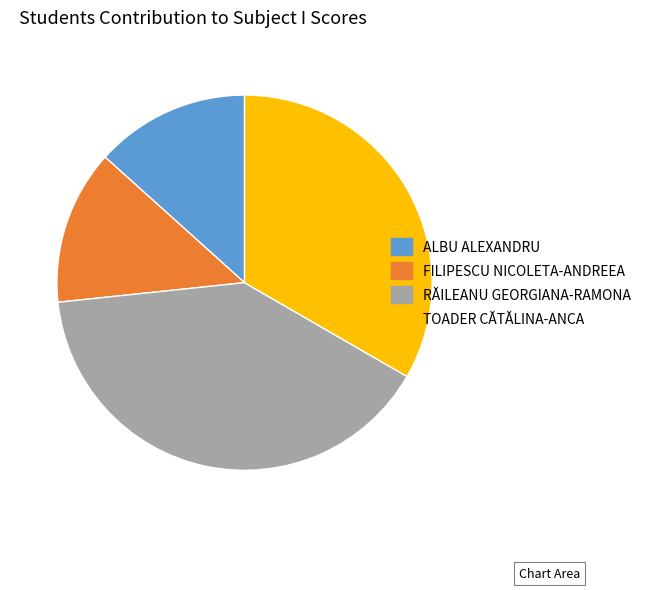

Count the number of slices in the pie.

4